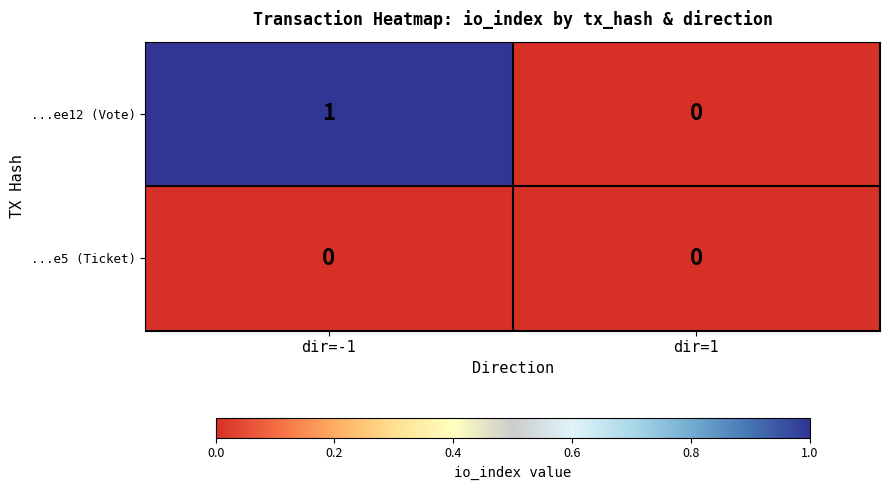

What is the total value across all series at dir=-1?

1